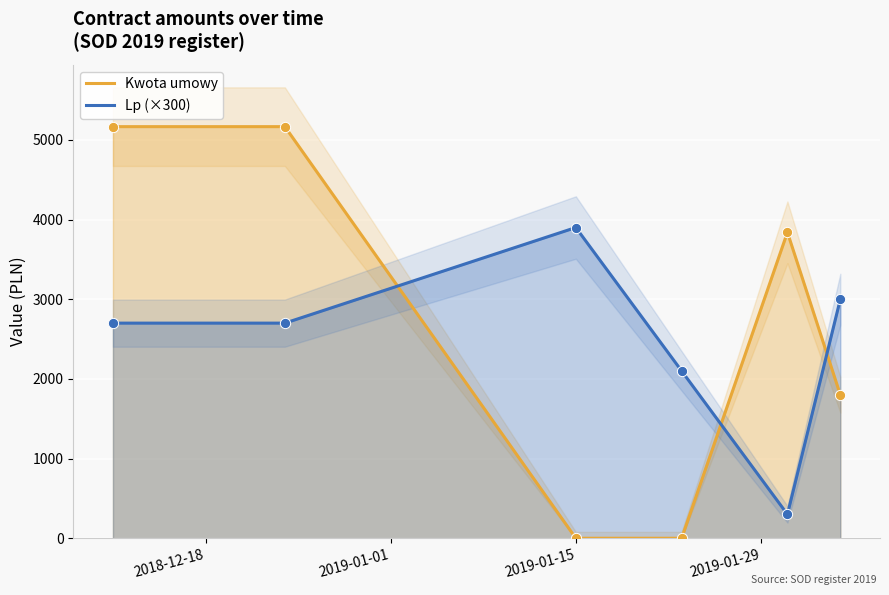

Which series has the widest spread of Y values?

Kwota umowy